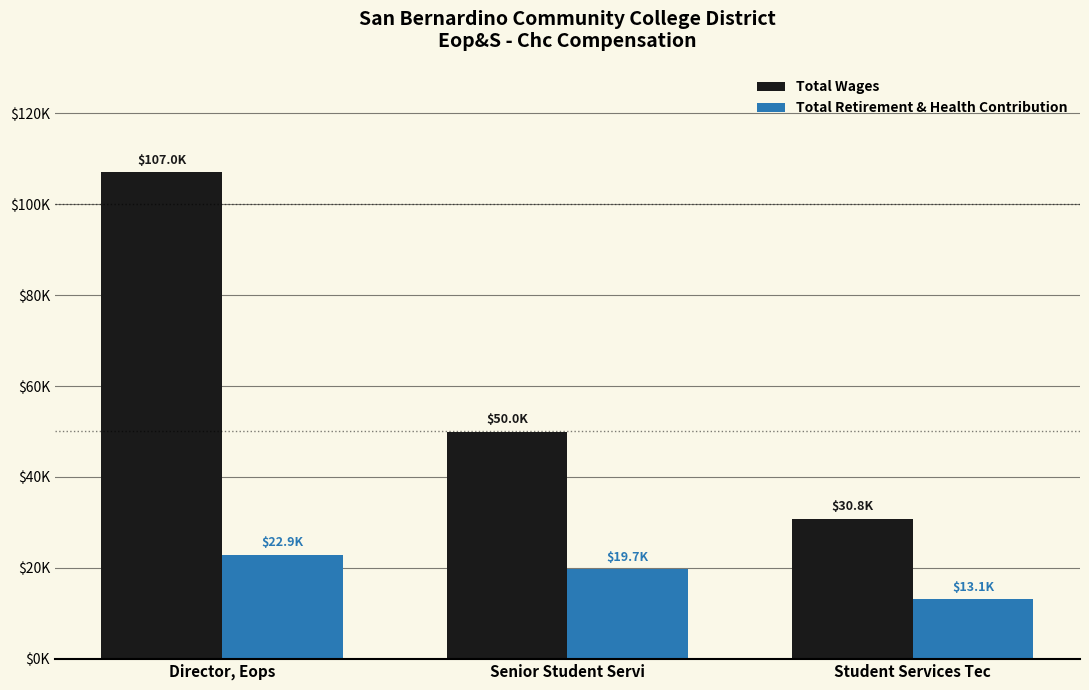

What are all the series names shown in the legend?

Total Wages, Total Retirement & Health Contribution